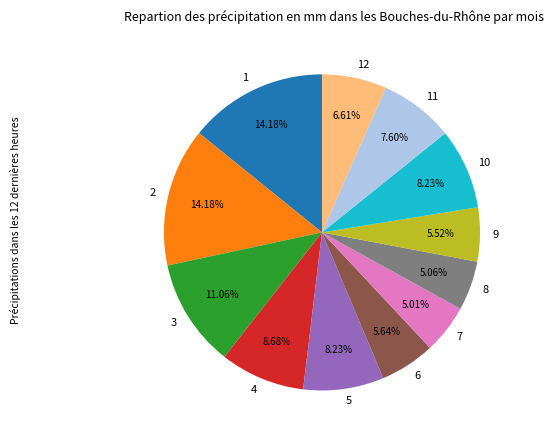

Is it true that 10 is 1% of the pie?

False